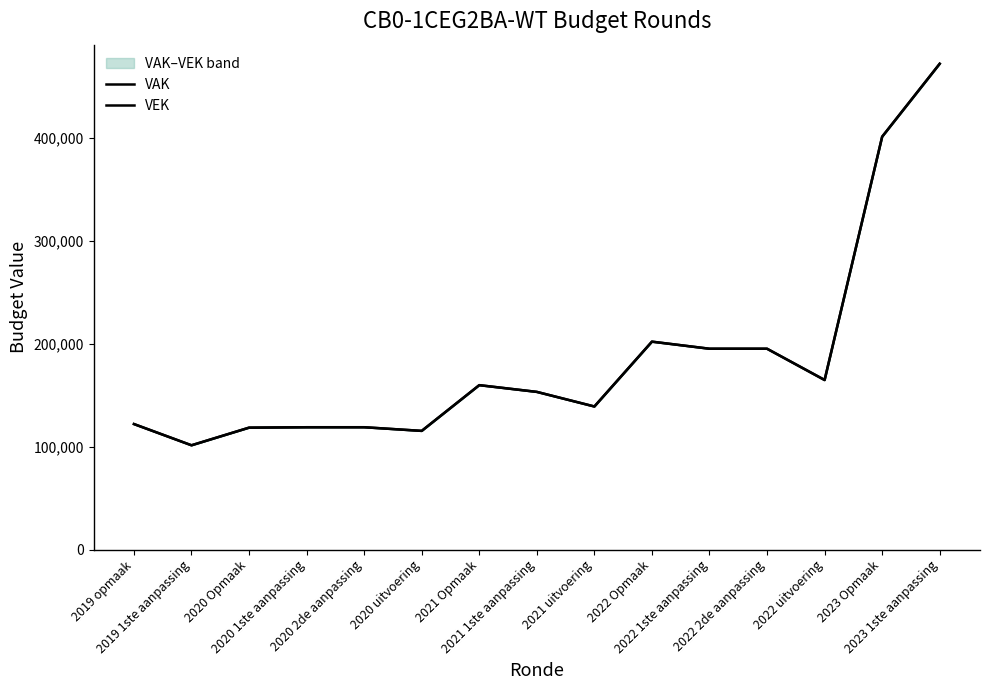

At which label does VAK reach its peak?

2023 1ste aanpassing